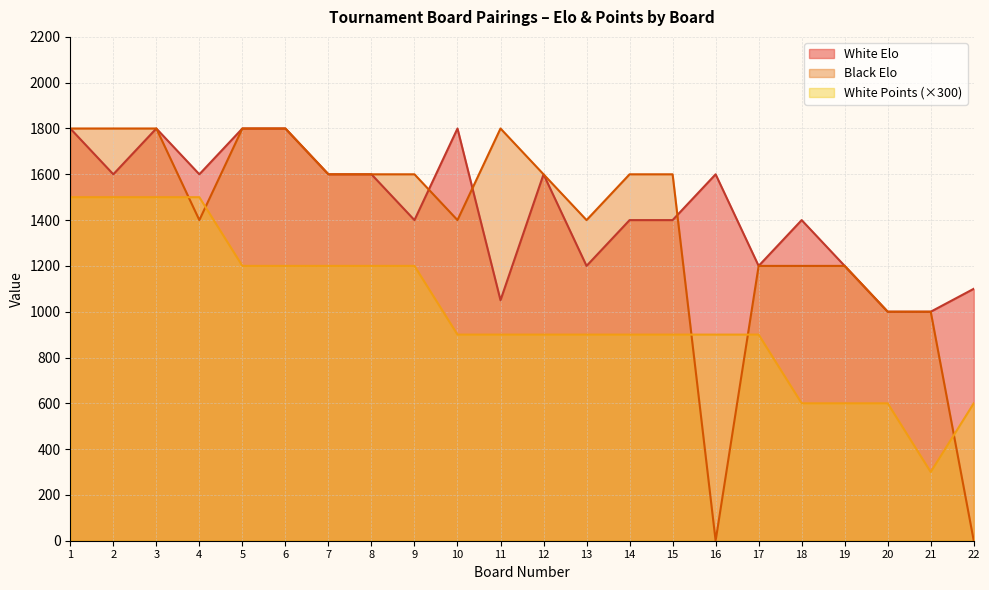

Between 6 and 22, which series saw the biggest shift?

Black Elo